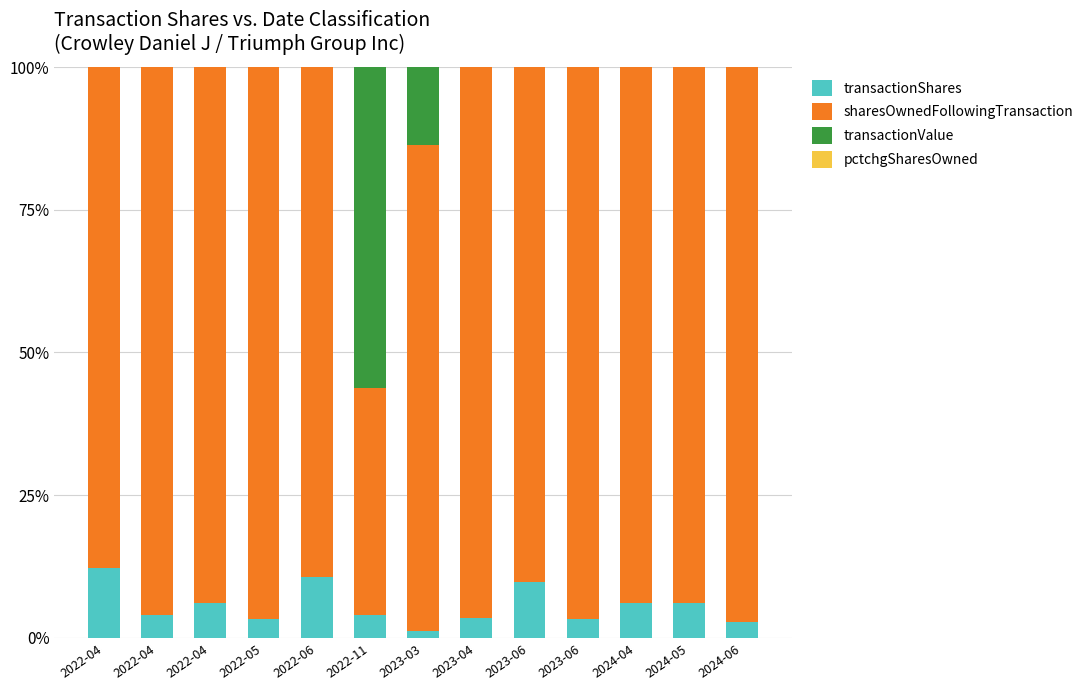

Are the bars horizontal?

No